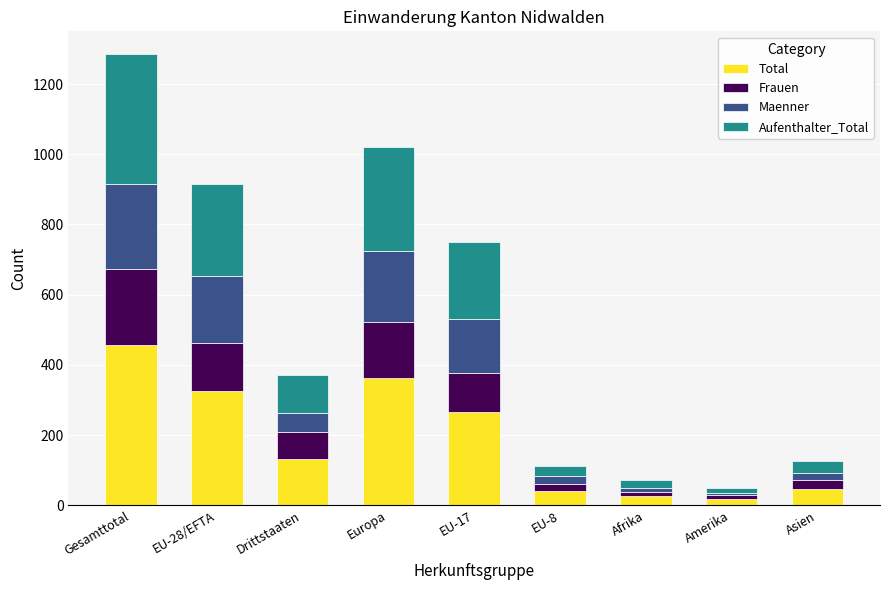

What is the maximum value for Total?

458